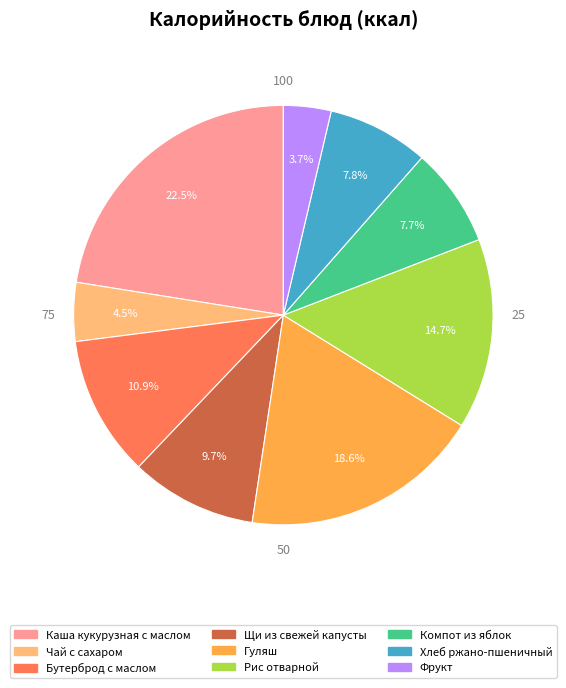

To the nearest percent, what percentage of the pie is Фрукт?

4%